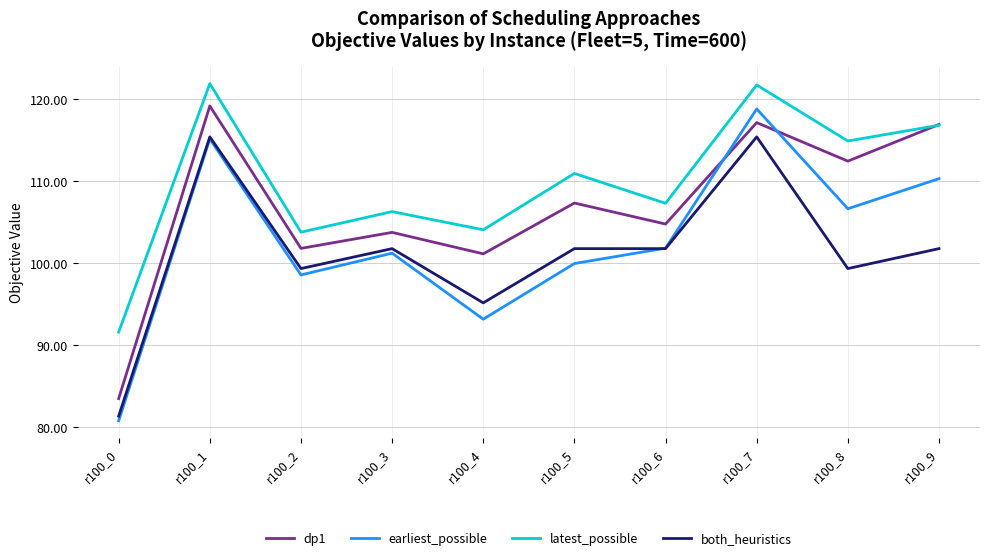

Rank the series by their maximum value, from highest to lowest.

latest_possible, dp1, earliest_possible, both_heuristics